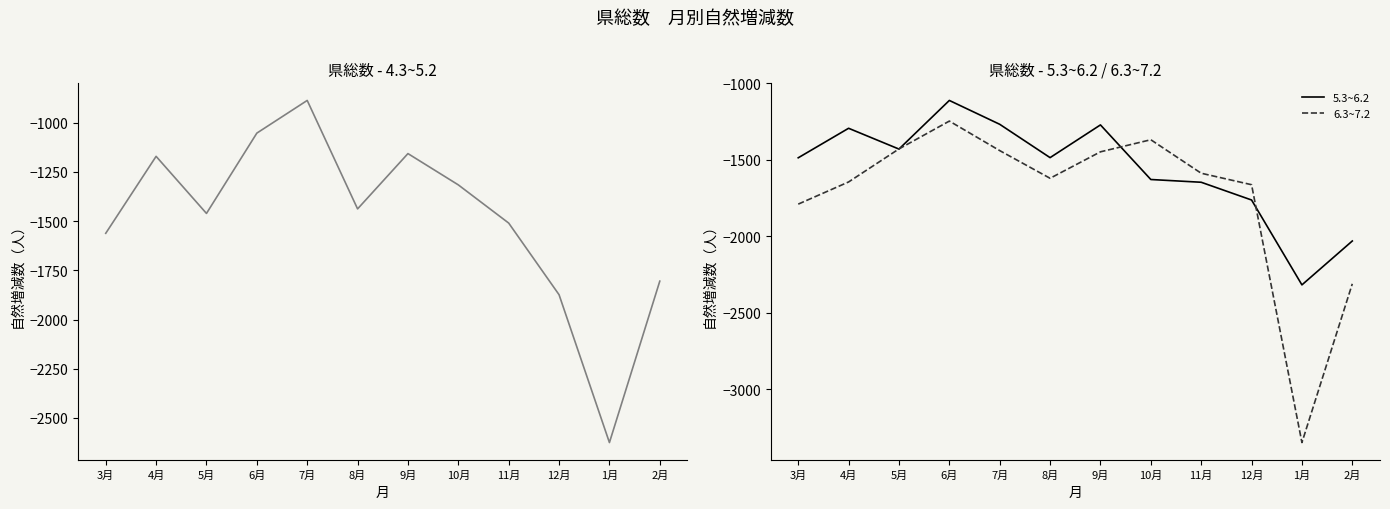

Where does the 4.3~5.2 series first go above -1438?

4月